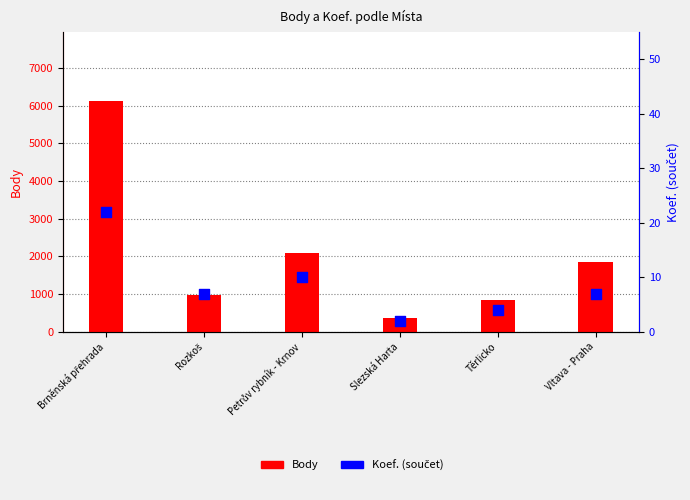

What are all the series names shown in the legend?

Body, Koef. (součet)